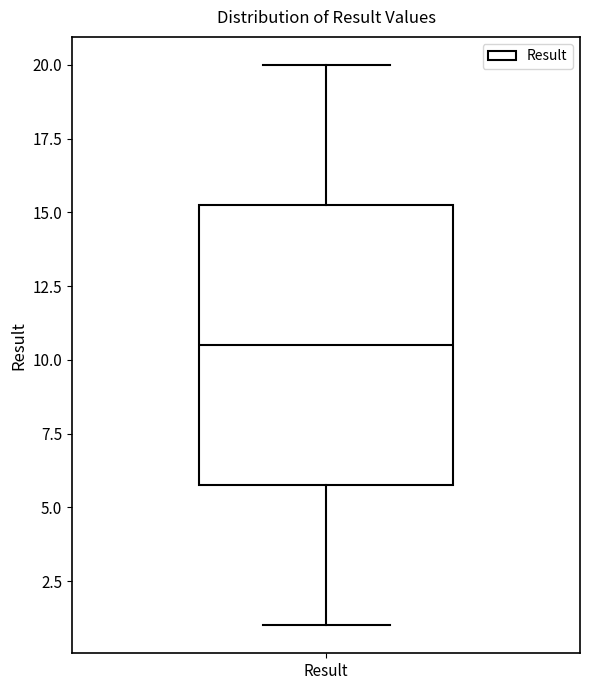

Where is the upper edge of the box for Result on the y-axis? The values are not printed on the chart, so give them approximately, as read against the axis.

15.5